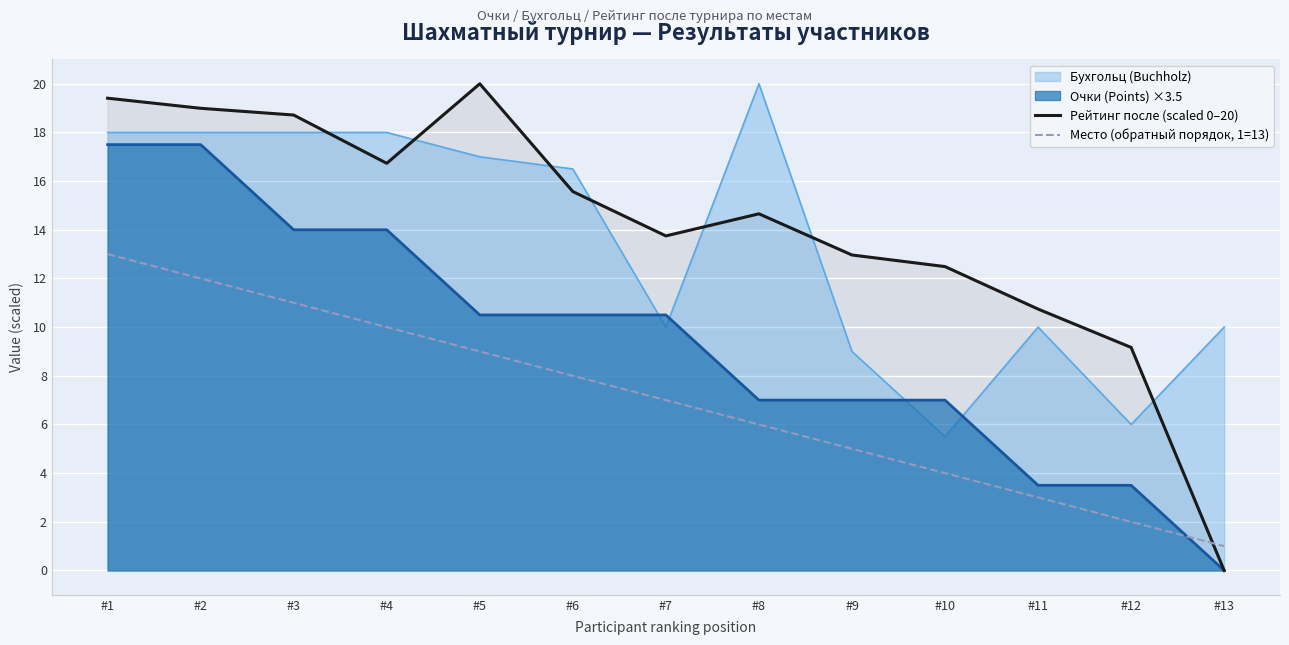

How many interior local peaks does the Рейтинг после (scaled 0–20) series have?

2